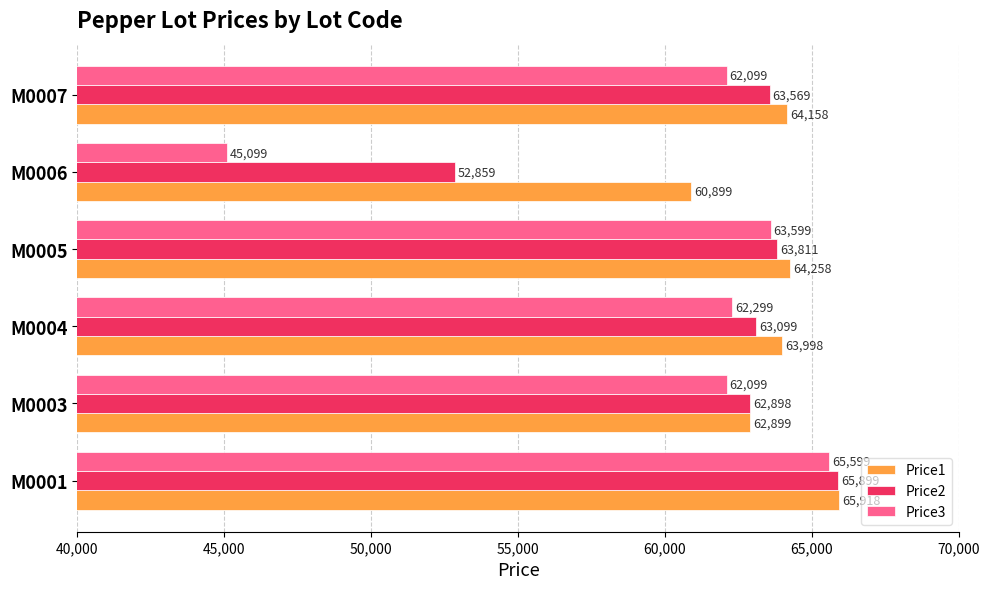

At which label is Price2 closest to 59379?

M0003